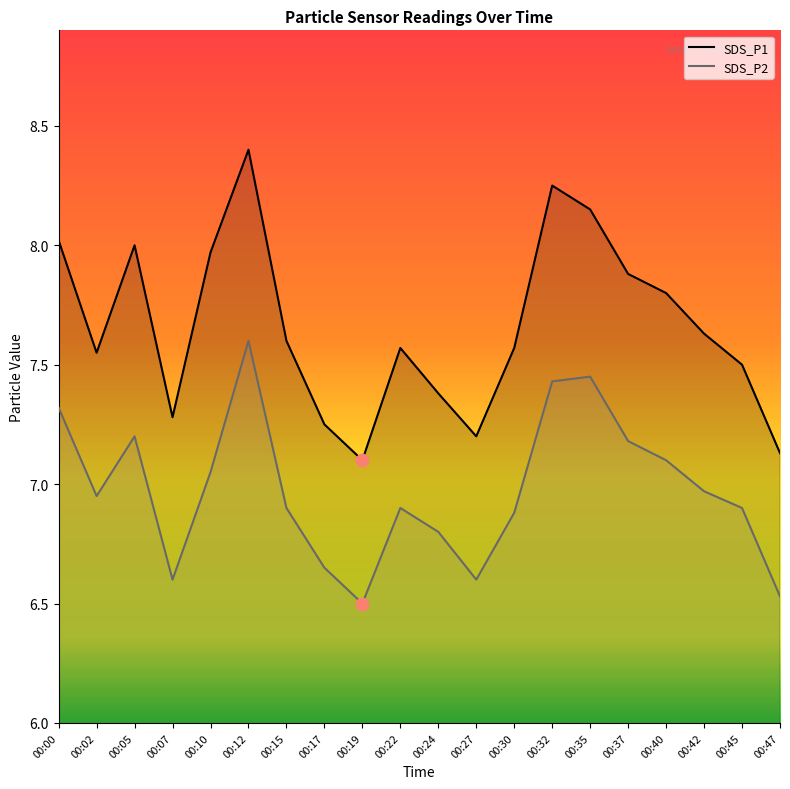

Which series has the largest total across all categories?

SDS_P1